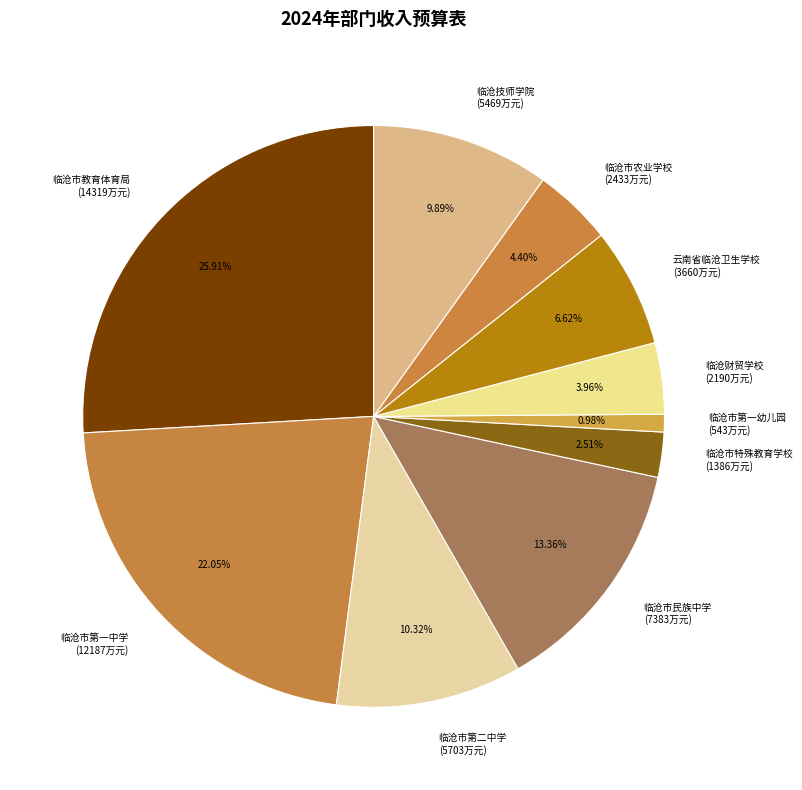

What percentage is the 临沧市农业学校 slice, to the nearest percent?

4%